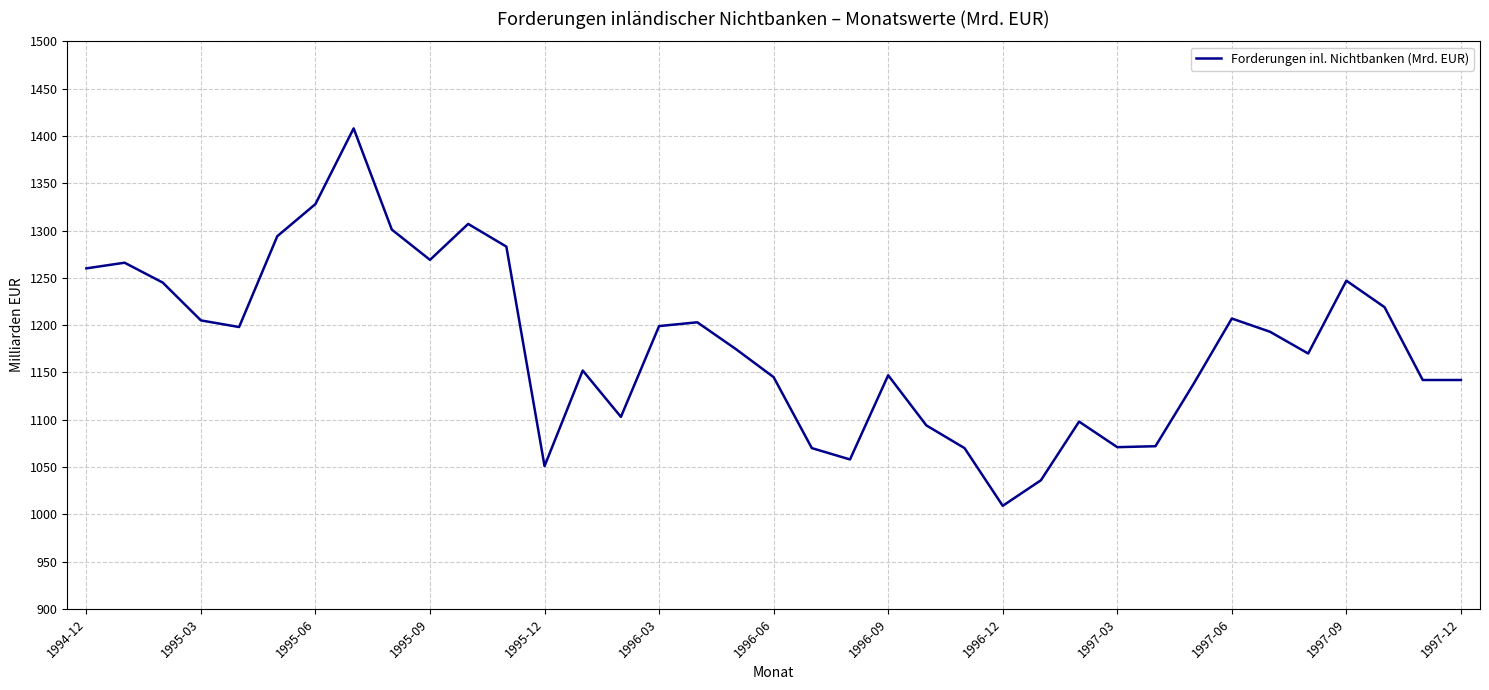

What is the minimum value shown in the chart?

1009